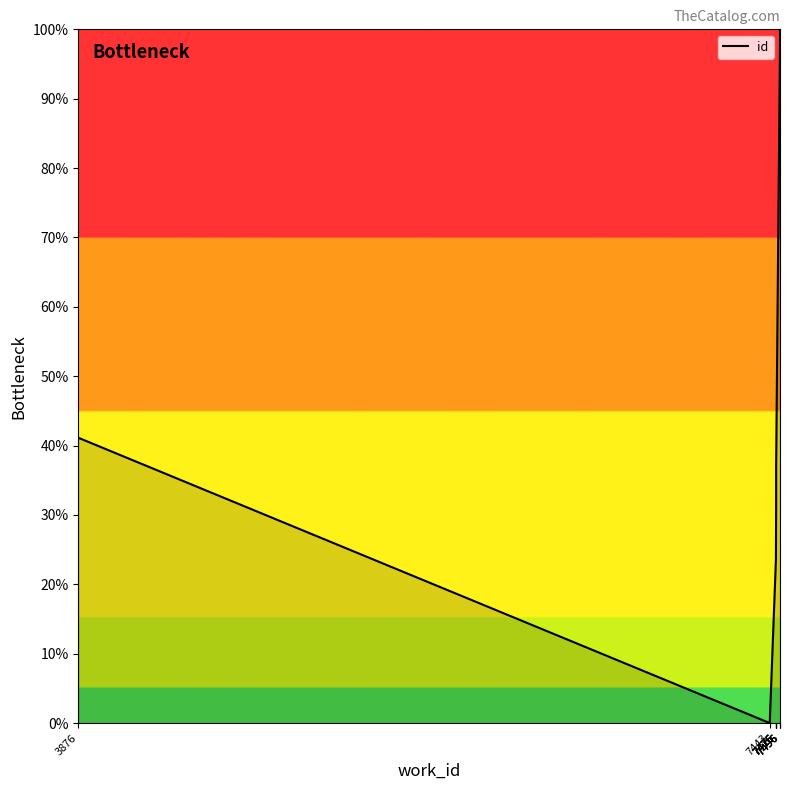

List the labels in order of value, smallest first.

7443, 7475, 7476, 7476, 7476, 7476, 3876, 7496, 7496, 7496